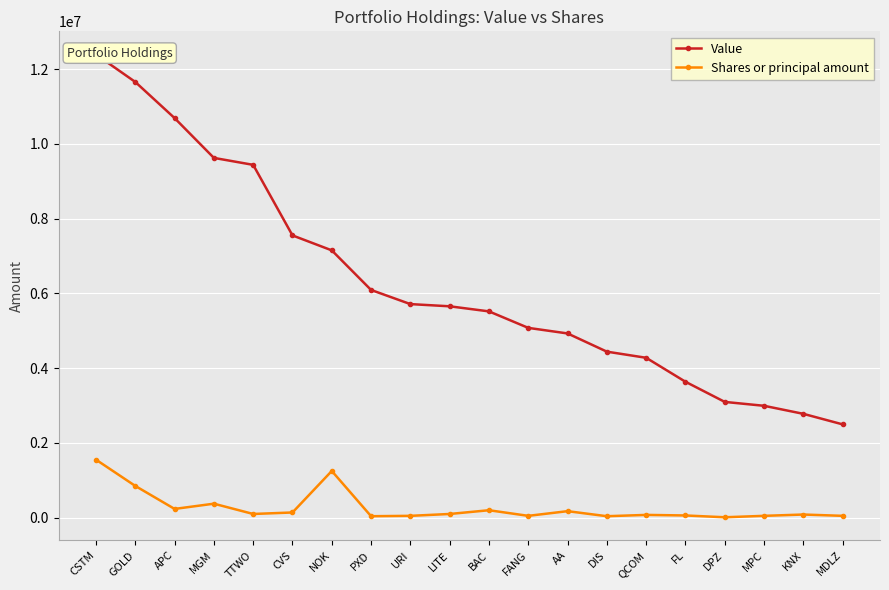

The value of Shares or principal amount at FL is 60000. True or false?

True